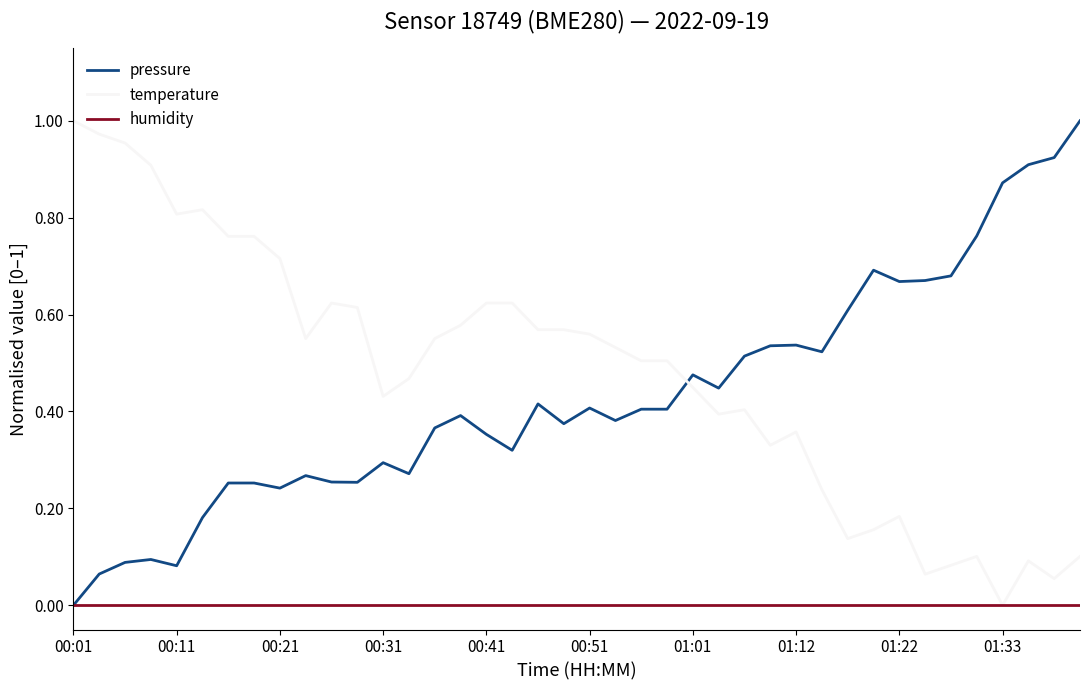

True or false: temperature and pressure intersect in this chart.

True